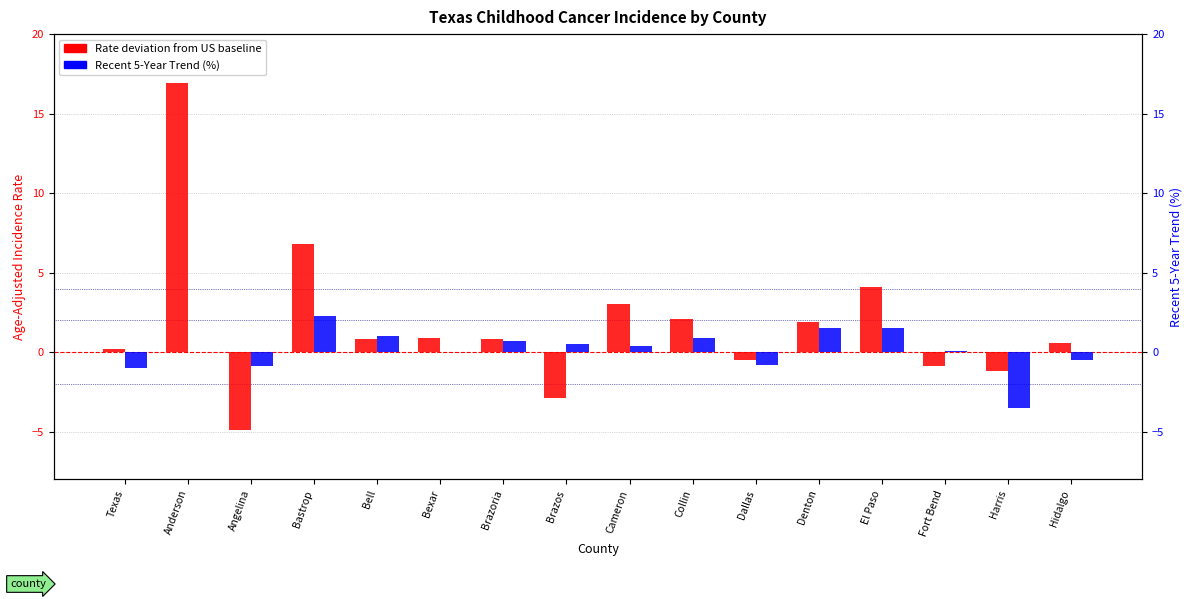

How many values in Rate vs US baseline are above zero?

11